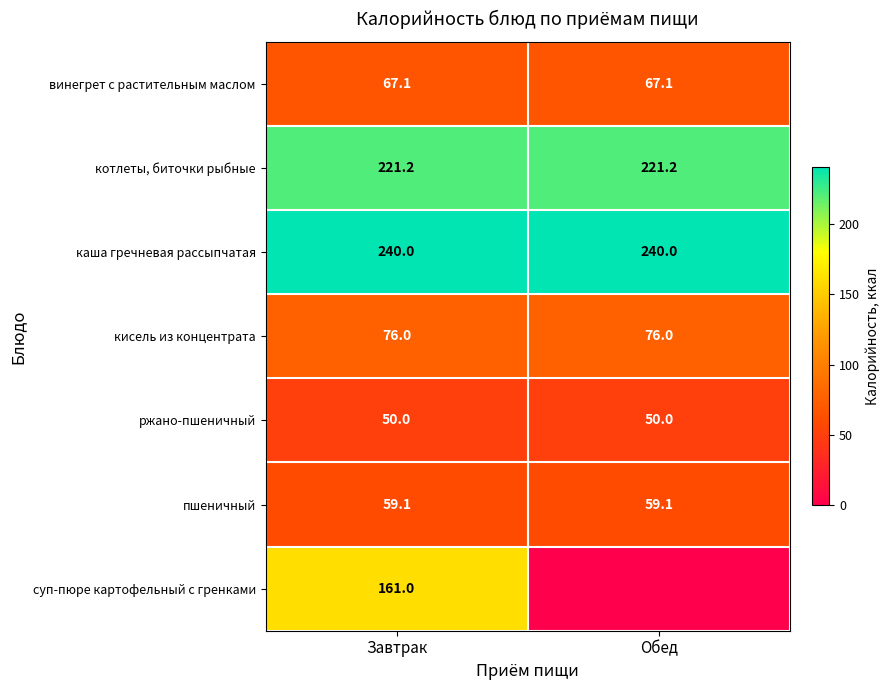

What is the spread (max minus min) of values at Завтрак?

190.0